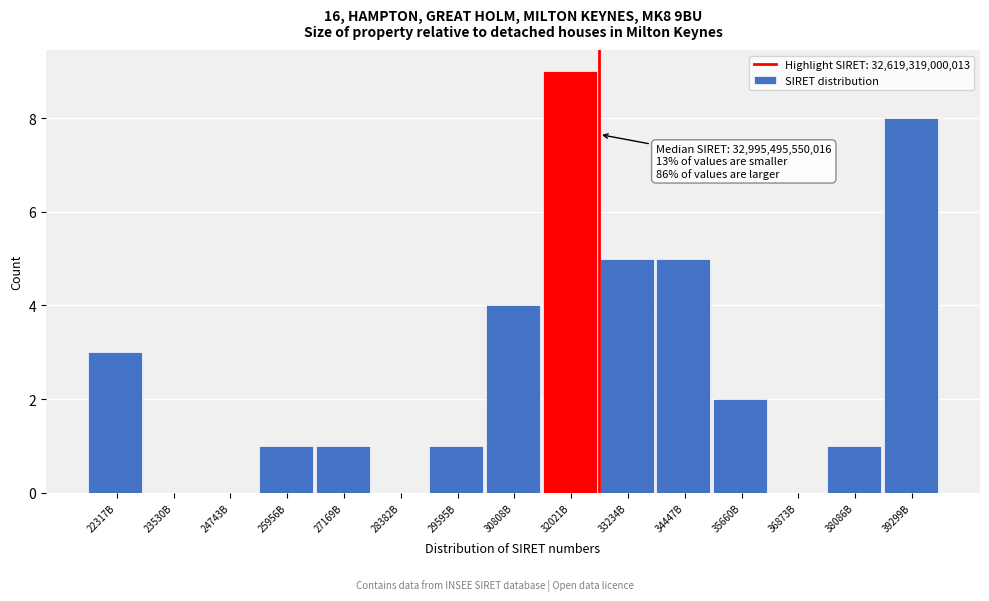

Reading right to left, transcribe all the data shown in this chart.

39299B=8	38086B=1	36873B=0	35660B=2	34447B=5	33234B=5	32021B=9	30808B=4	29595B=1	28382B=0	27169B=1	25956B=1	24743B=0	23530B=0	22317B=3